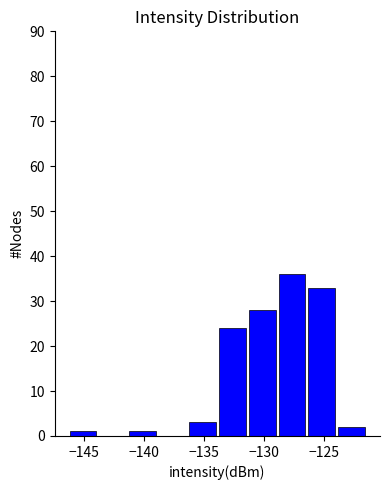

Reading left to right, transcribe this chart: for each bar, give the range it covers on the x-axis and its height. Neither the bar edges nor the heights are printed on the chart, so give them approximately, as read against the axes.

-146.5 to -144.0: 1
-144.0 to -141.5: 0
-141.5 to -139.0: 1
-139.0 to -136.5: 0
-136.5 to -134.0: 3
-134.0 to -131.5: 24
-131.5 to -129.0: 28
-129.0 to -126.5: 36
-126.5 to -124.0: 33
-124.0 to -121.5: 2